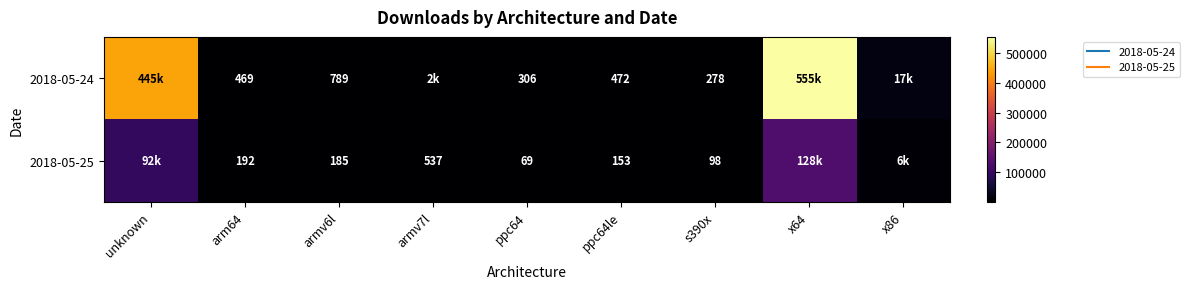

Which series has the largest total across all categories?

2018-05-24